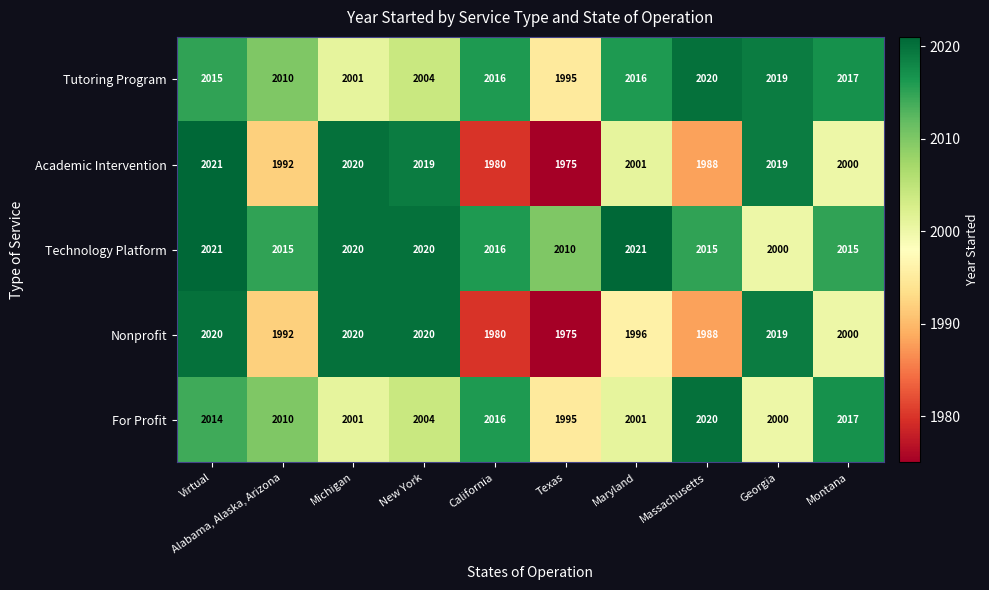

What is the maximum value shown in the chart?

2021